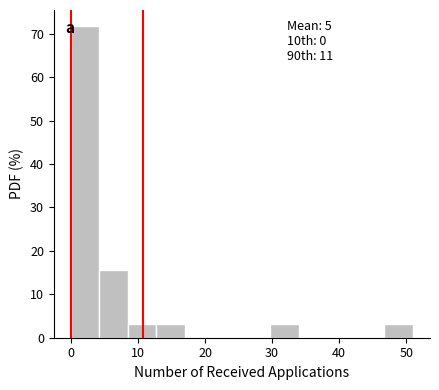

Which range on the x-axis has the tallest bar?

0 to 4